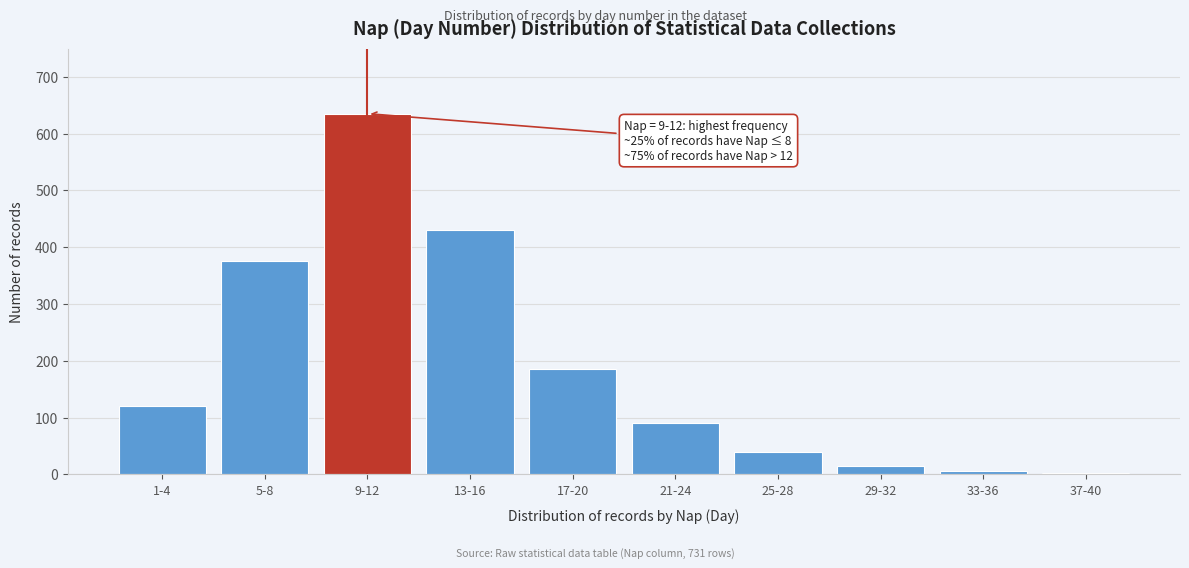

Reading right to left, what are all the values shown in this chart?

37-40=2	33-36=5	29-32=15	25-28=40	21-24=90	17-20=185	13-16=430	9-12=635	5-8=375	1-4=120